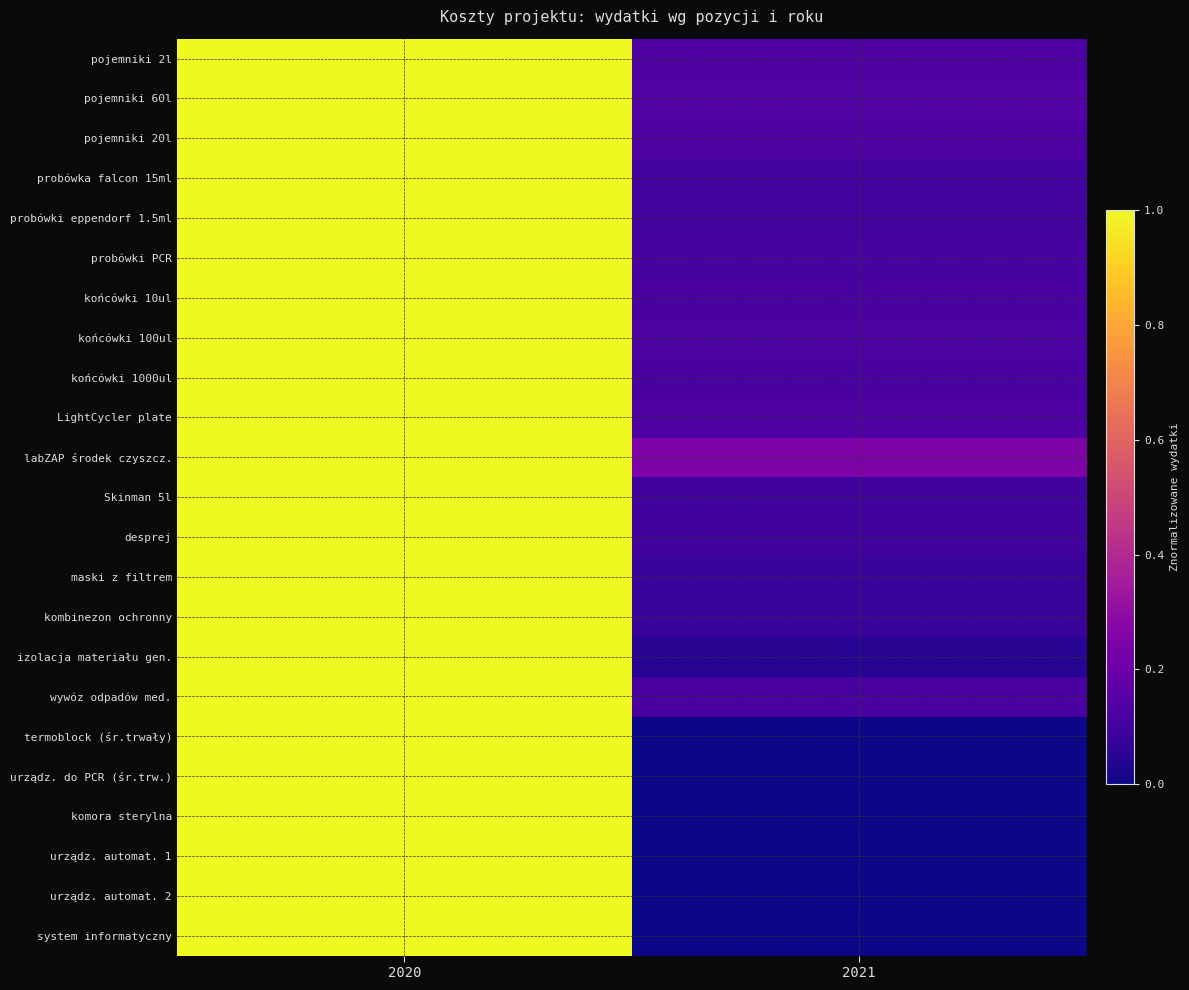

Reading right to left, list all the values displayed in this chart.

pojemniki 2l: 2021=0.1	2020=1.0
pojemniki 60l: 2021=0.1	2020=1.0
pojemniki 20l: 2021=0.1	2020=1.0
probówka falcon 15ml: 2021=0.1	2020=1.0
probówki eppendorf 1.5ml: 2021=0.1	2020=1.0
probówki PCR: 2021=0.1	2020=1.0
końcówki 10ul: 2021=0.1	2020=1.0
końcówki 100ul: 2021=0.1	2020=1.0
końcówki 1000ul: 2021=0.1	2020=1.0
LightCycler plate: 2021=0.1	2020=1.0
labZAP środek czyszcz.: 2021=0.2	2020=1.0
Skinman 5l: 2021=0.1	2020=1.0
desprej: 2021=0.1	2020=1.0
maski z filtrem: 2021=0.1	2020=1.0
kombinezon ochronny: 2021=0.1	2020=1.0
izolacja materiału gen.: 2021=0.0	2020=1.0
wywóz odpadów med.: 2021=0.1	2020=1.0
termoblock (śr.trwały): 2021=0.0	2020=1.0
urządz. do PCR (śr.trw.): 2021=0.0	2020=1.0
komora sterylna: 2021=0.0	2020=1.0
urządz. automat. 1: 2021=0.0	2020=1.0
urządz. automat. 2: 2021=0.0	2020=1.0
system informatyczny: 2021=0.0	2020=1.0